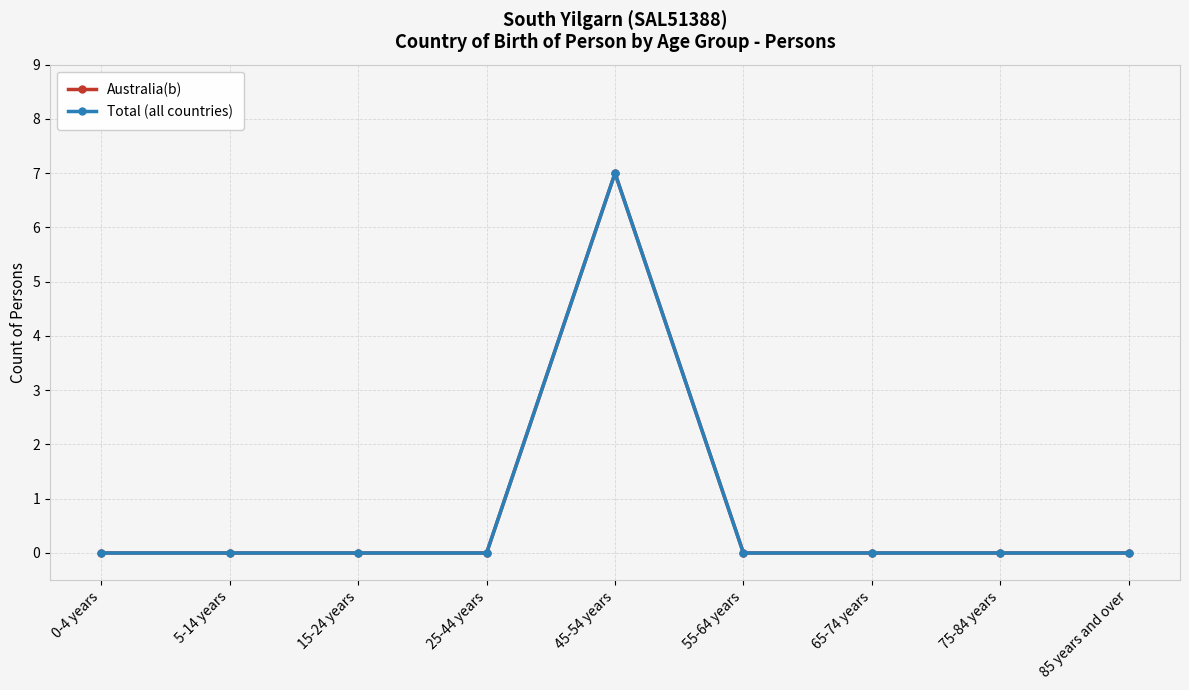

How many Australia(b) values are between 0 and 1?

8